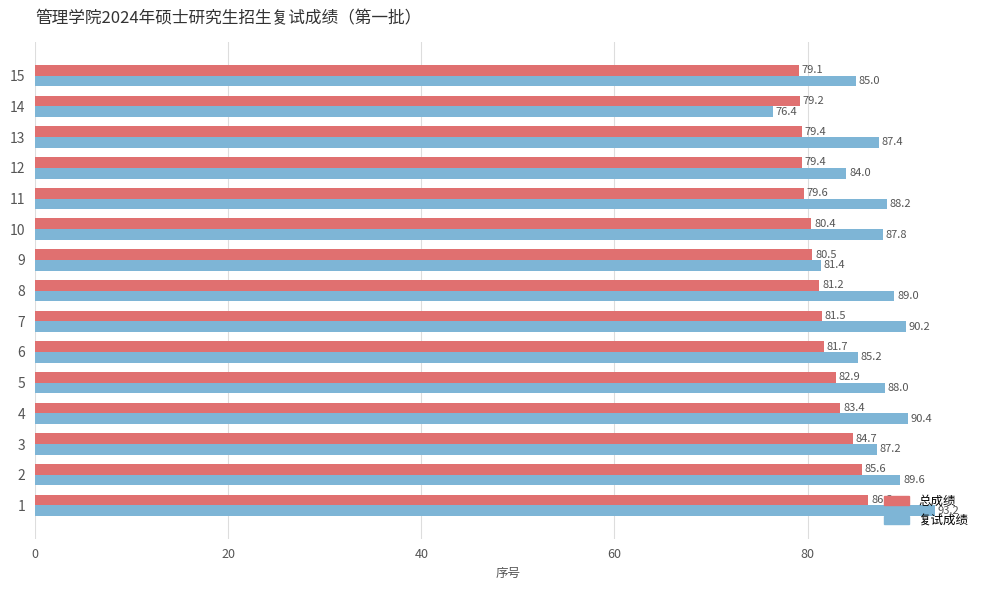

What is the approximate value of 总成绩 at 14?

79.2